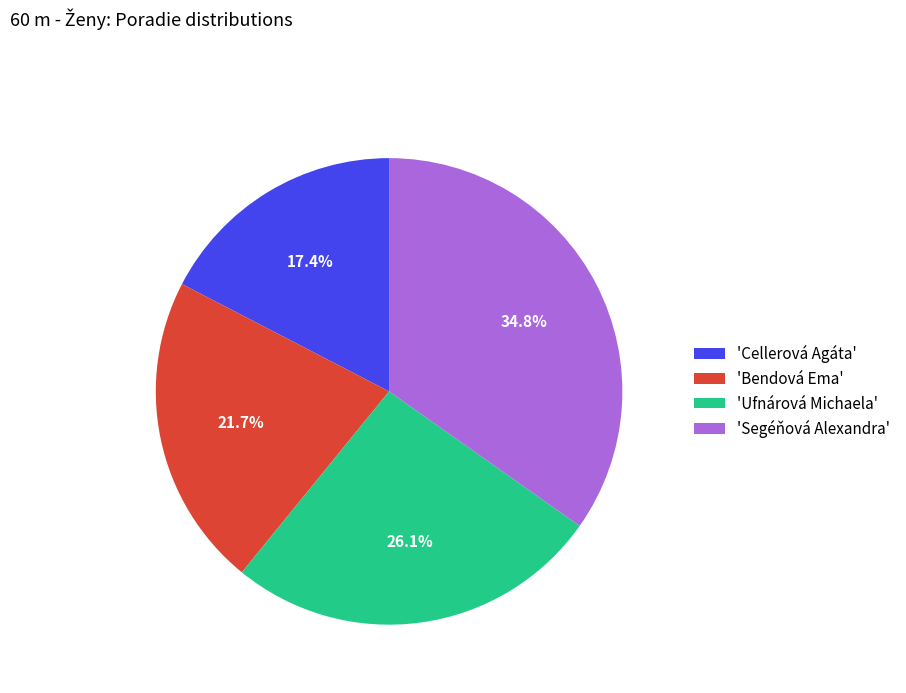

Does any single category account for the majority?

No